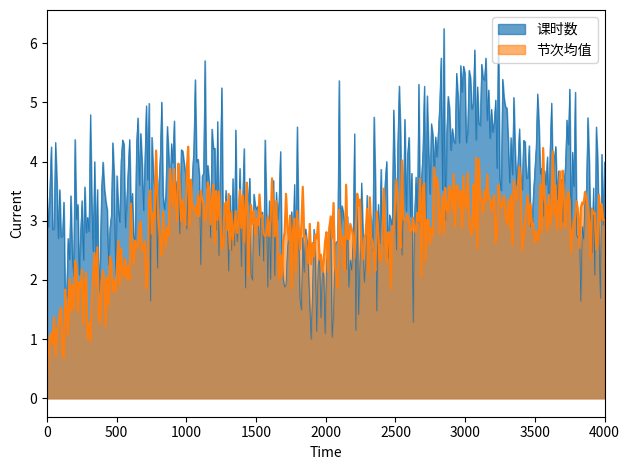

What is the minimum value for 节次均值?

0.4